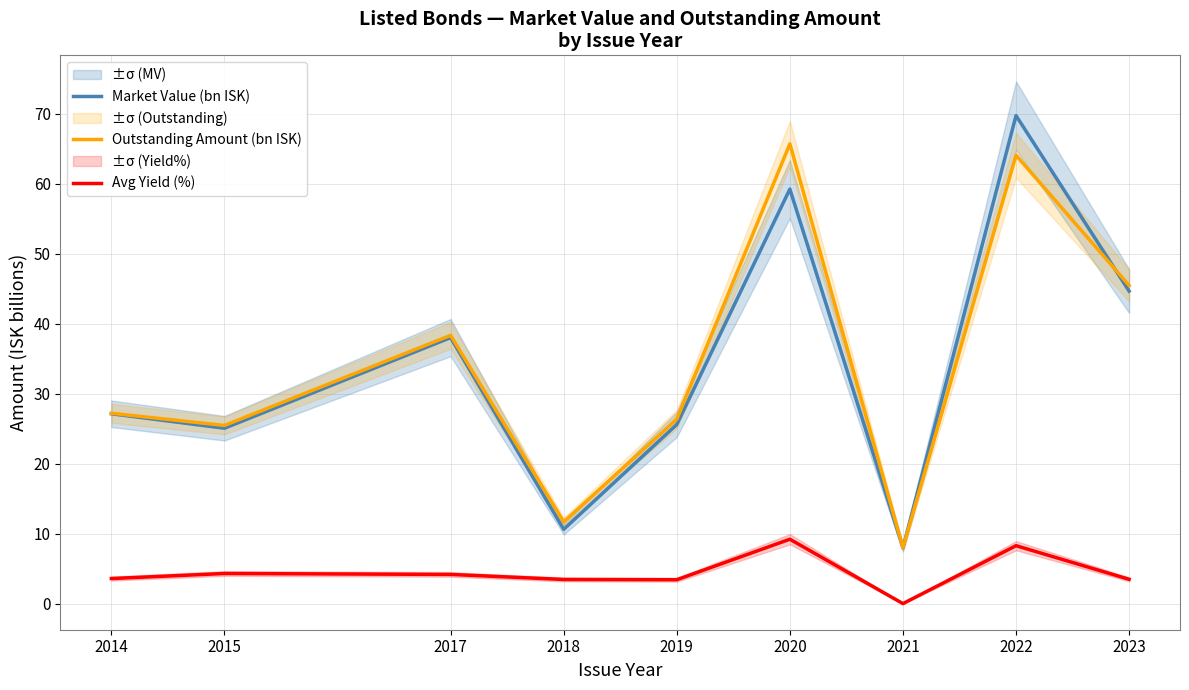

How many distinct data groups are displayed?

3